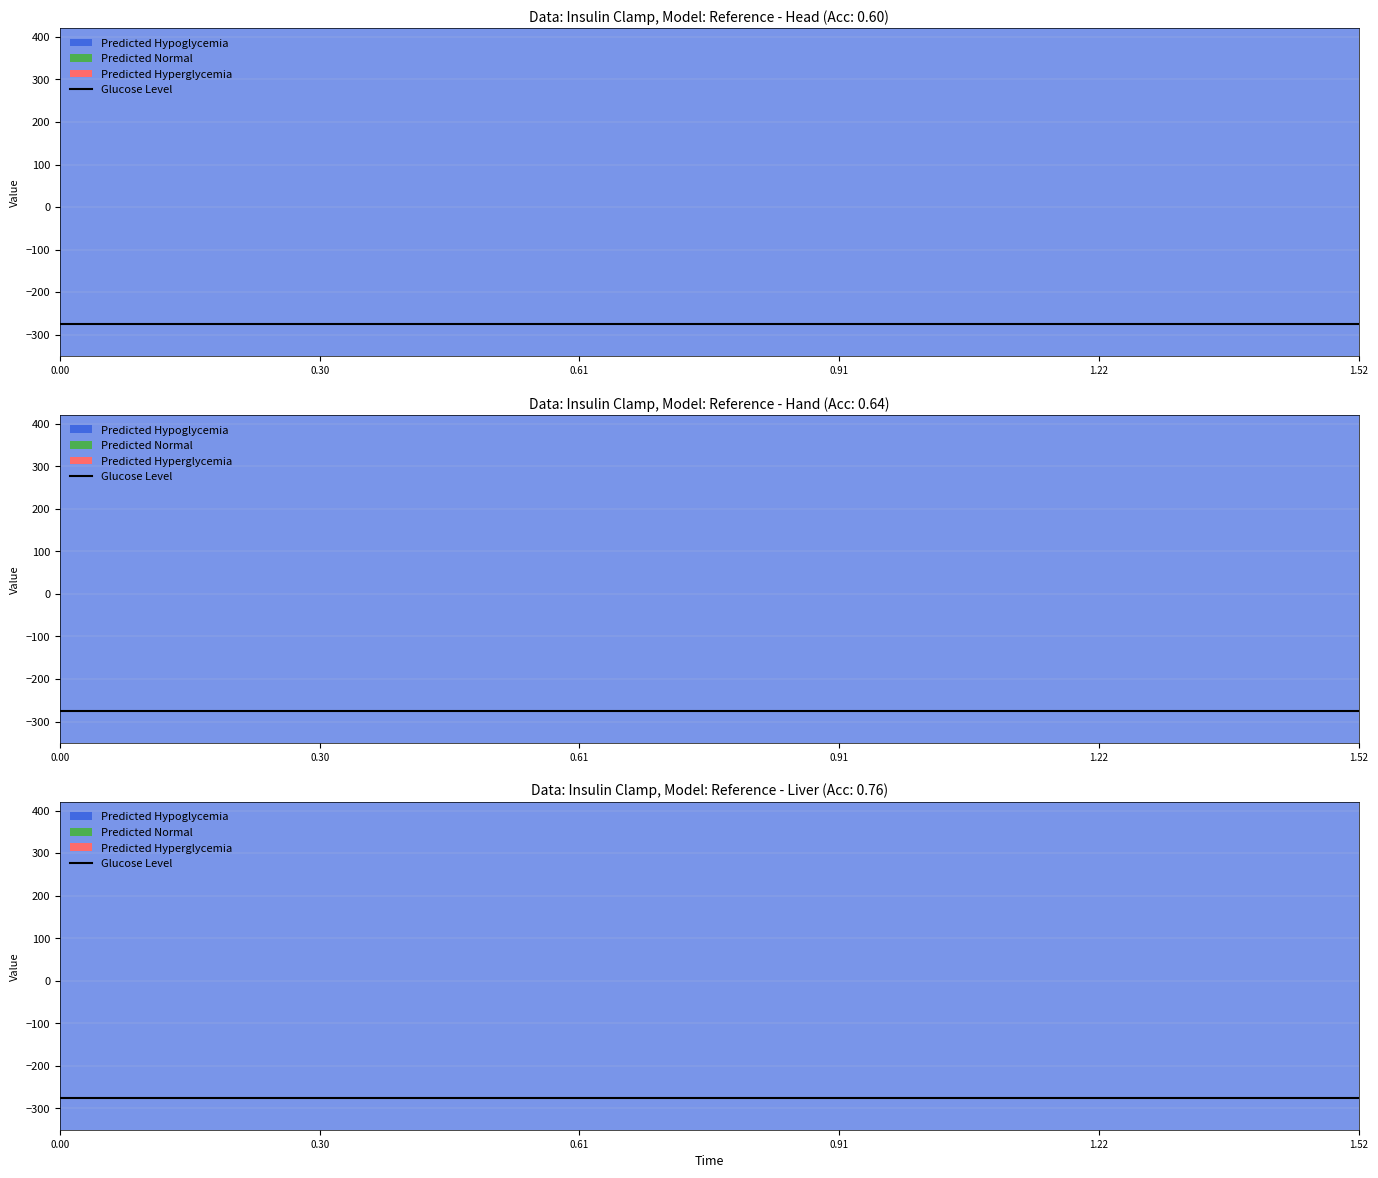

What is the value of the actual point at the 1st from the left?

-275.9